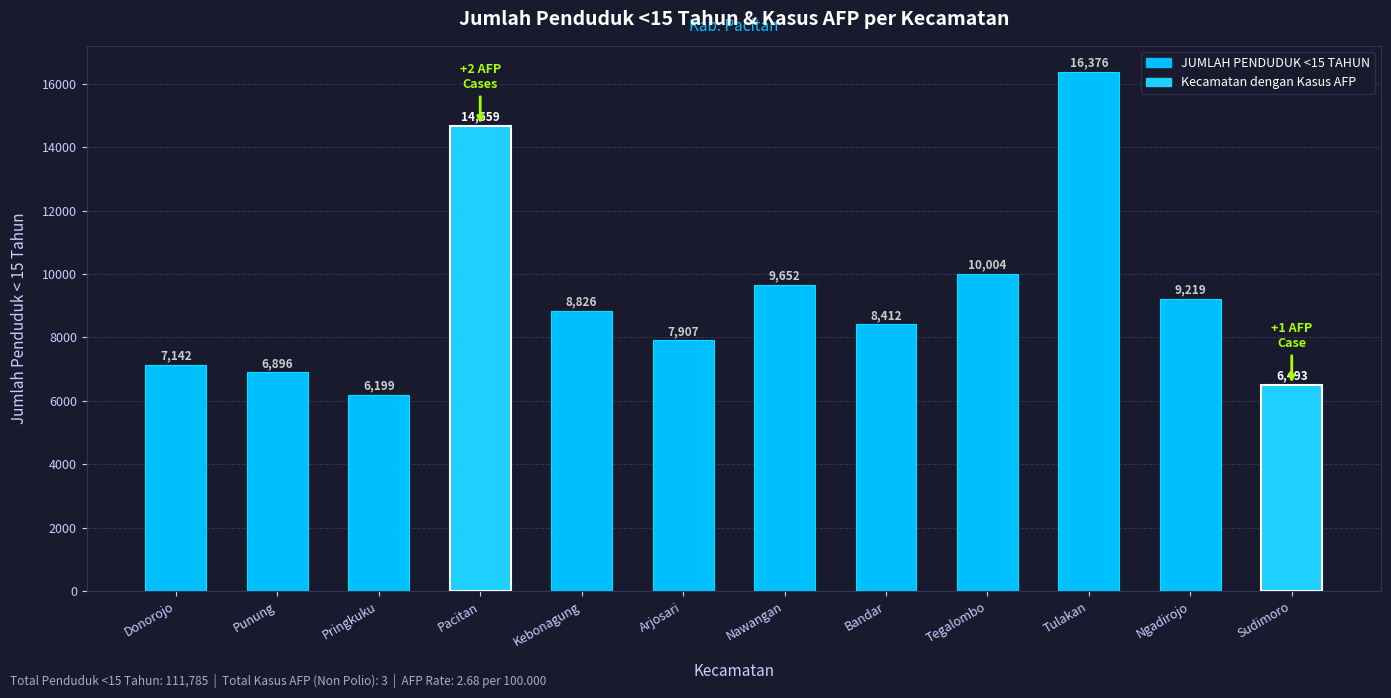

List the labels in order of value, smallest first.

Pringkuku, Sudimoro, Punung, Donorojo, Arjosari, Bandar, Kebonagung, Ngadirojo, Nawangan, Tegalombo, Pacitan, Tulakan